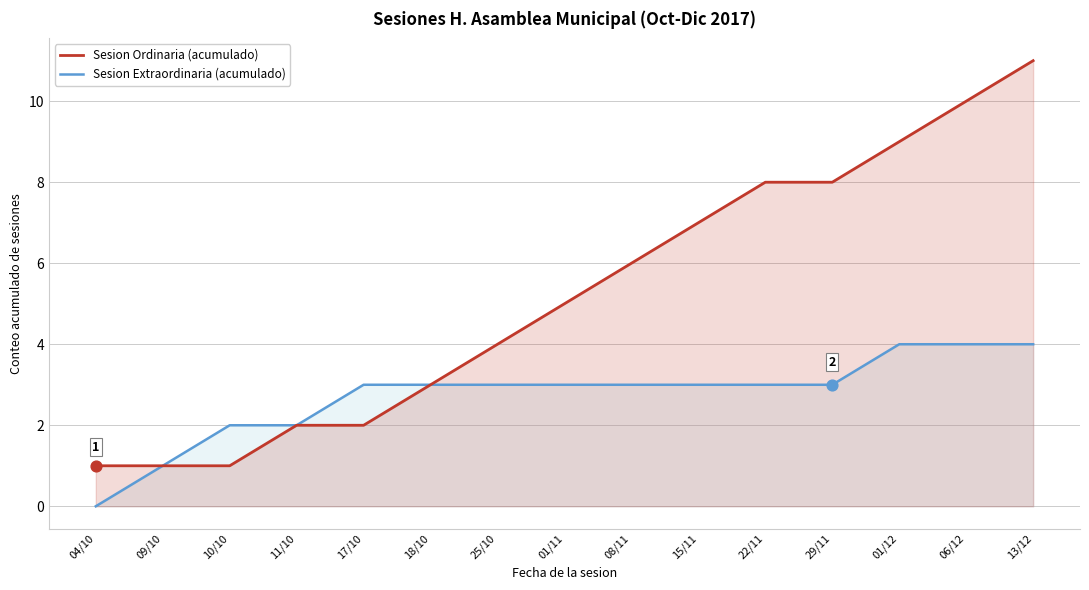

At how many categories does at least one series exceed 8?

3